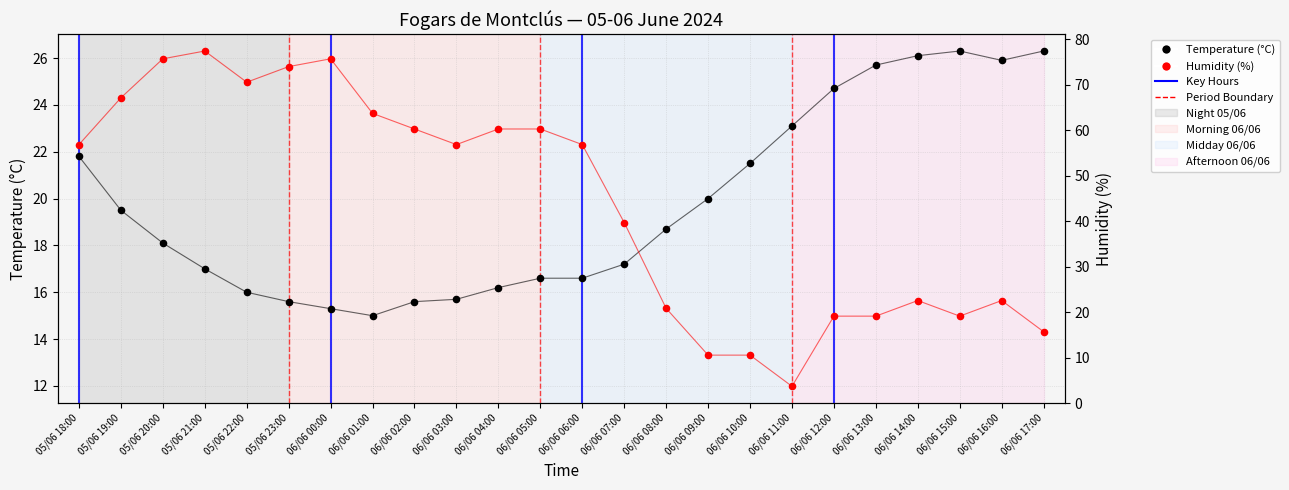

What is the total value across all series at 06/06 11:00?

35.1